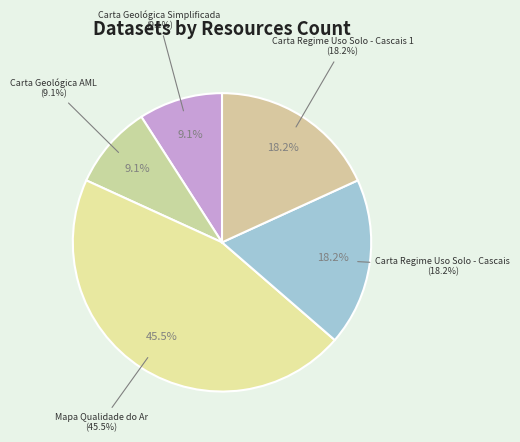

True or false: Carta Geológica AML (1) accounts for 9% of the total.

True